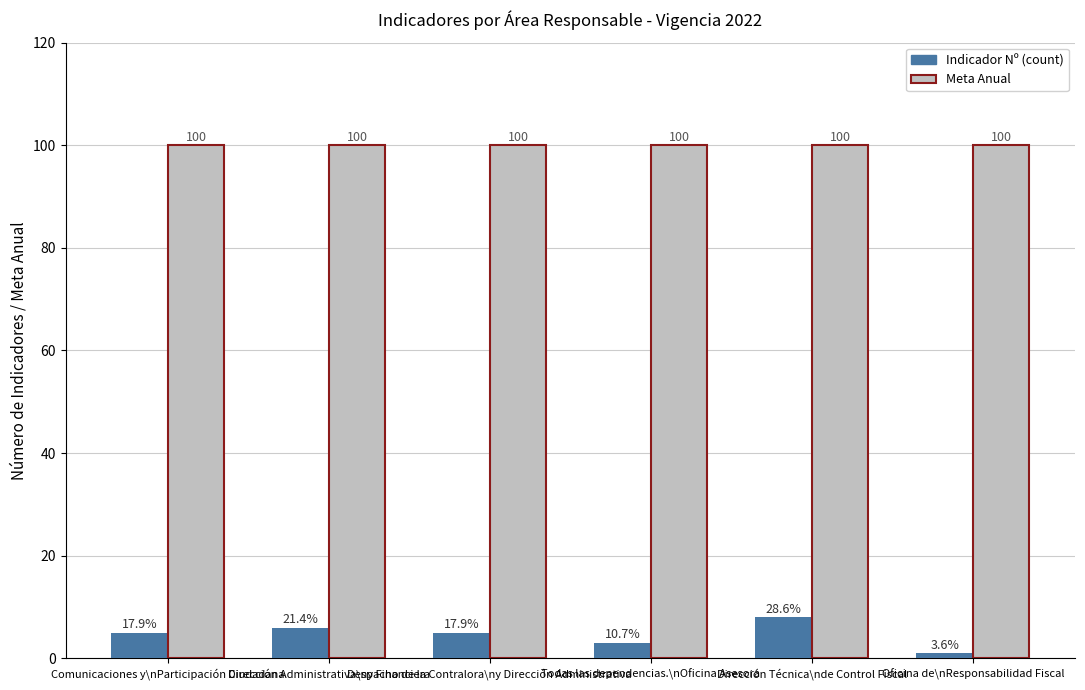

At which label does Indicador Nº (count) reach its peak?

Dirección Técnica\nde Control Fiscal